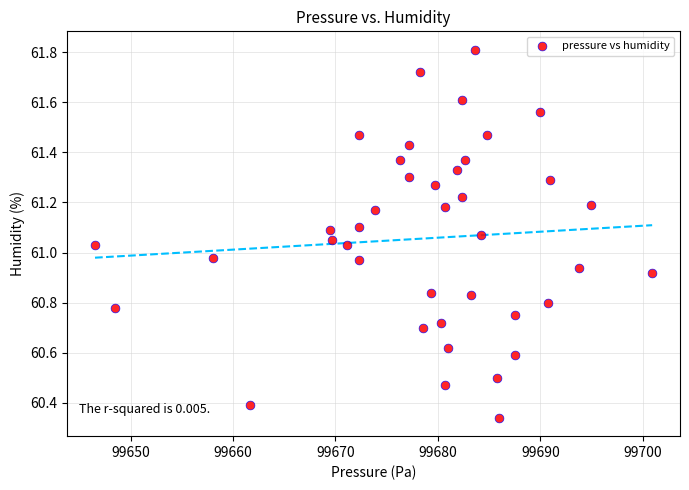

What is the range of X values (max minus min)?

54.4